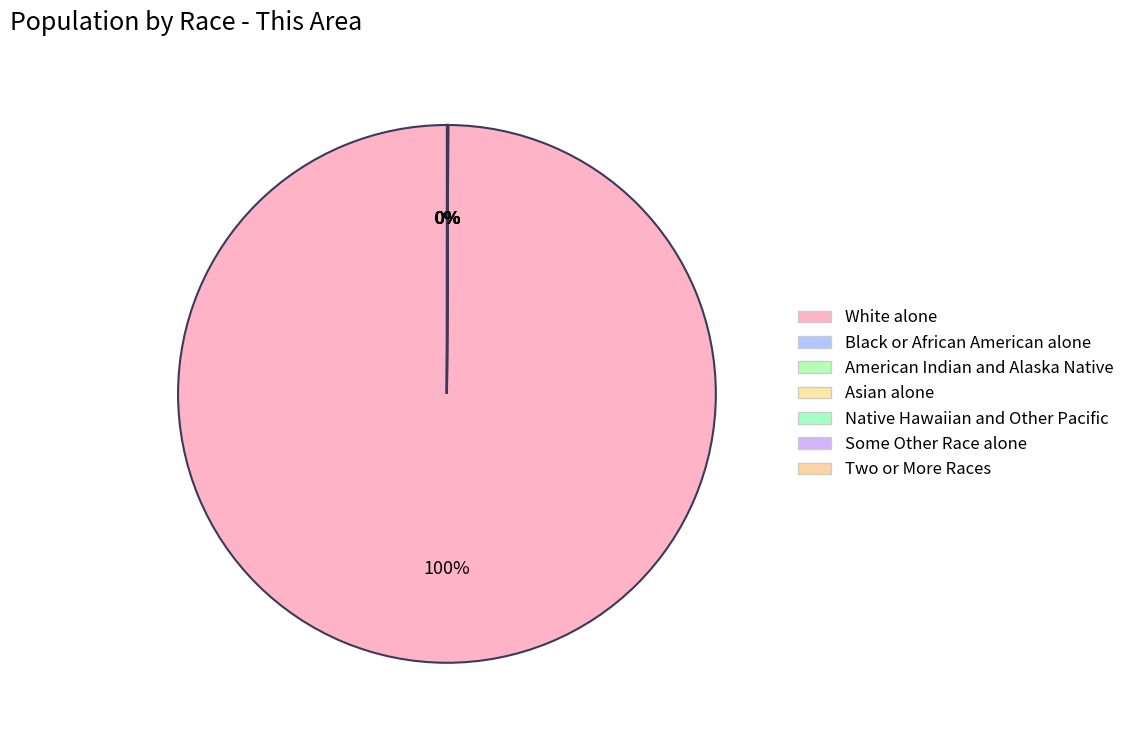

To the nearest percent, what percentage of the pie is White alone?

100%